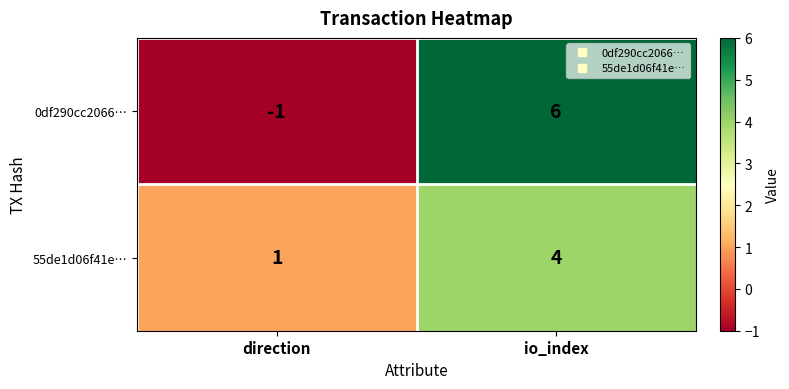

What is the difference between the 0df290cc2066… values at direction and io_index?

7